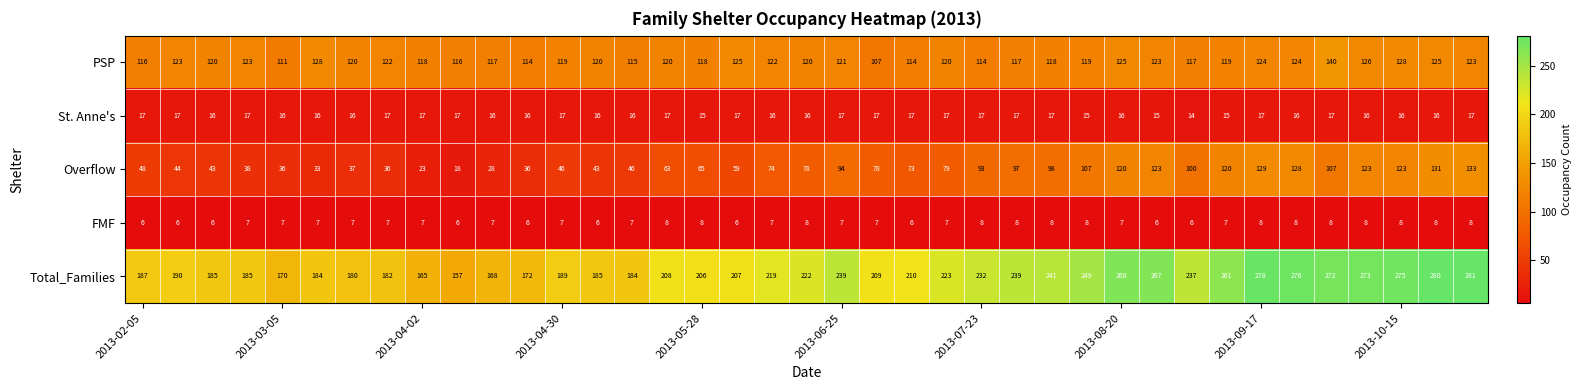

List the series in order of their peak value, highest first.

Total_Families, PSP, Overflow, St. Anne's, FMF